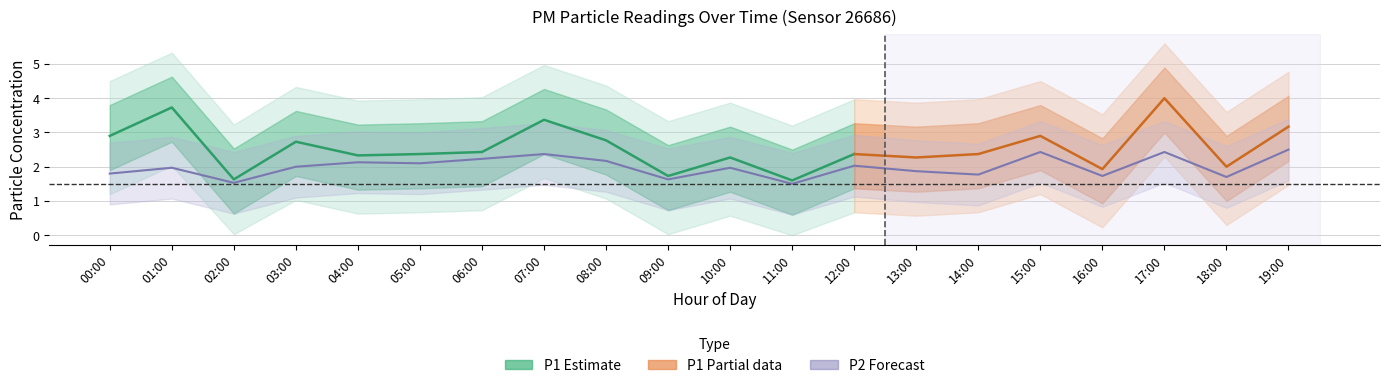

What is the label of the 4th point from the right?

16:00